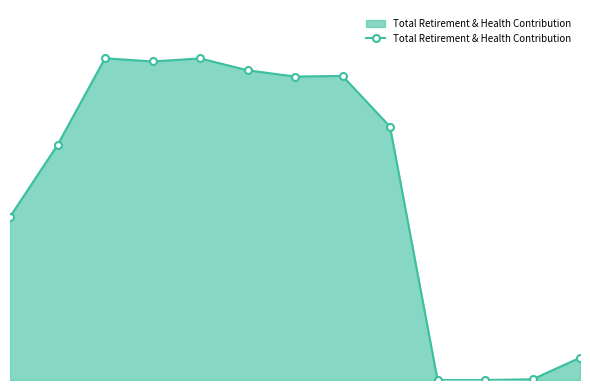

What is the maximum value shown in the chart?

30894